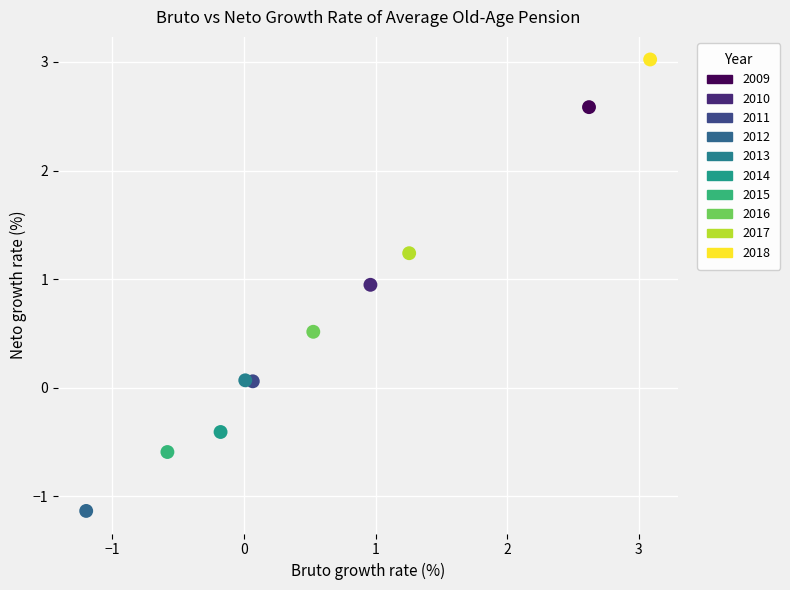

What are all the series names shown in the legend?

2009, 2010, 2011, 2012, 2013, 2014, 2015, 2016, 2017, 2018